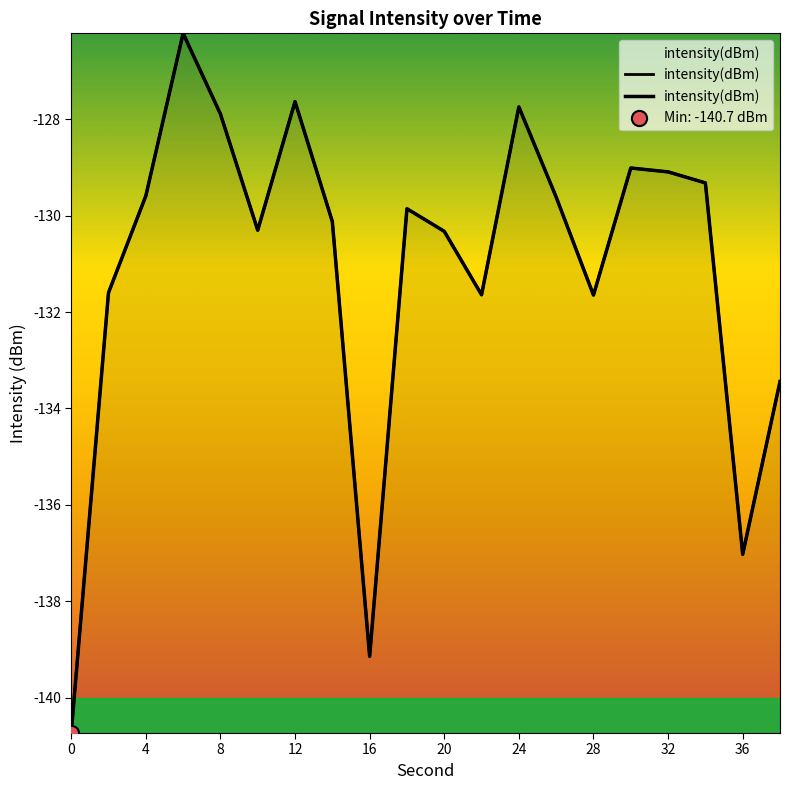

What is the change in value from 20 to 30?

+1.3